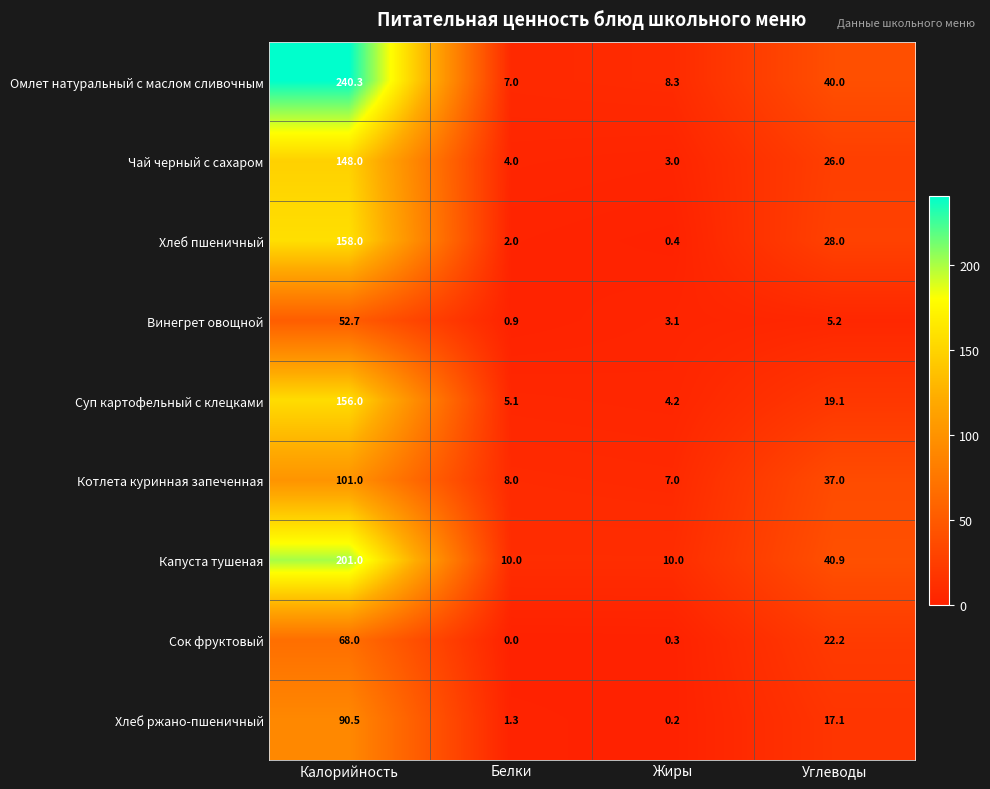

What value does the Винегрет овощной series have at Калорийность?

52.7